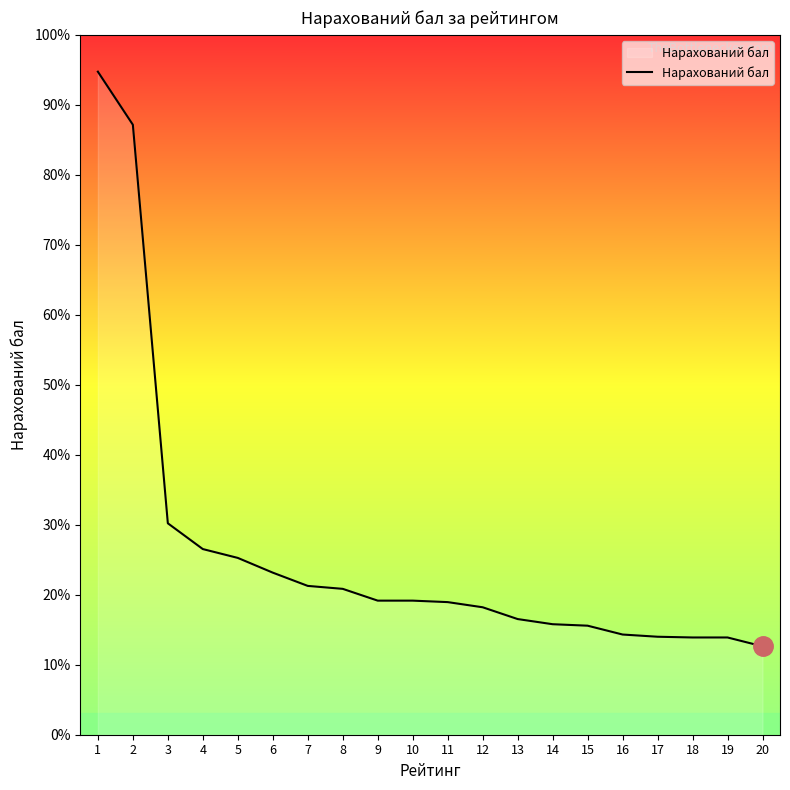

Does the chart have visible grid lines?

No